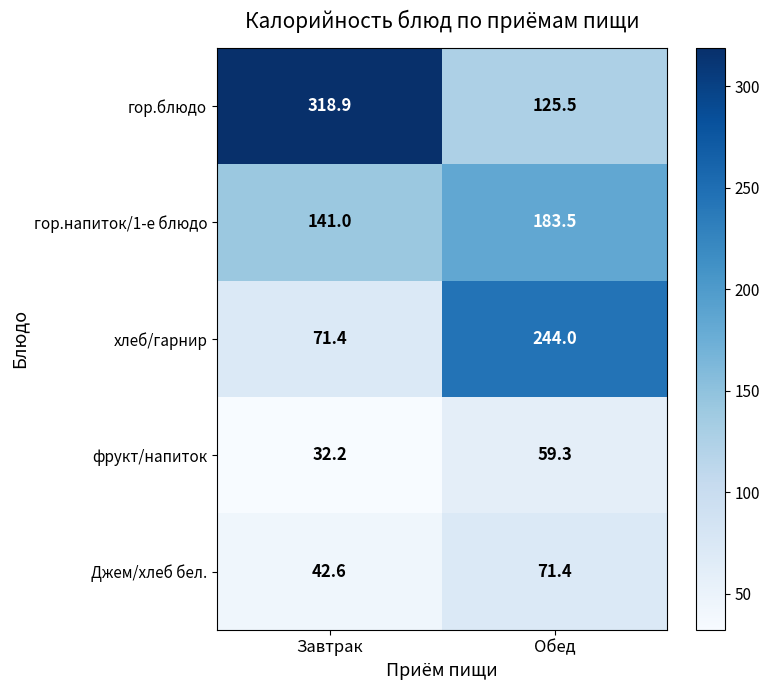

At which category is the sum across all series the highest?

Обед